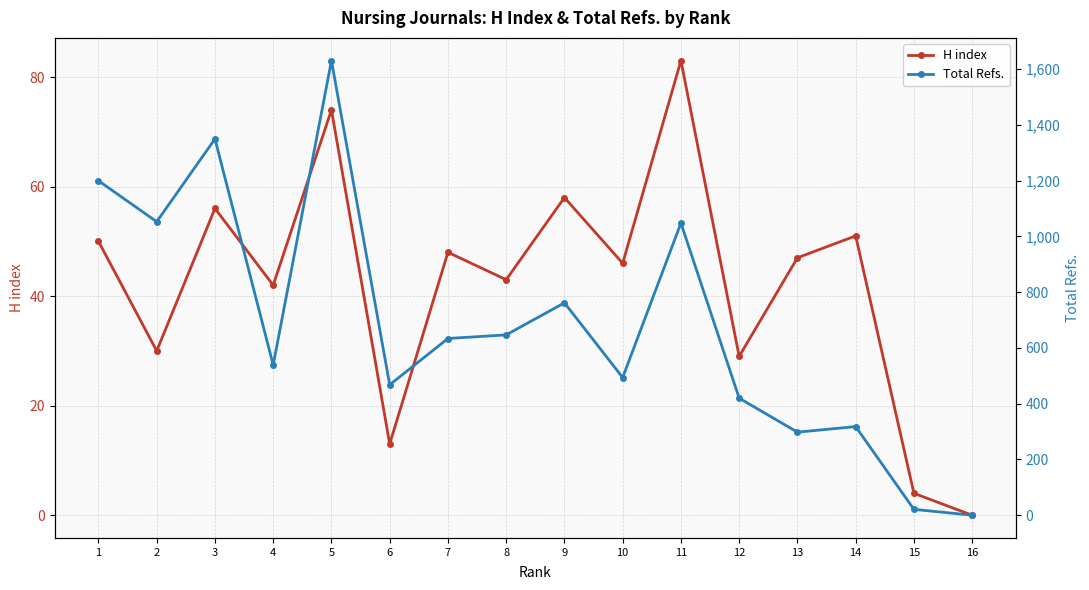

At which label is H index closest to 41?

4